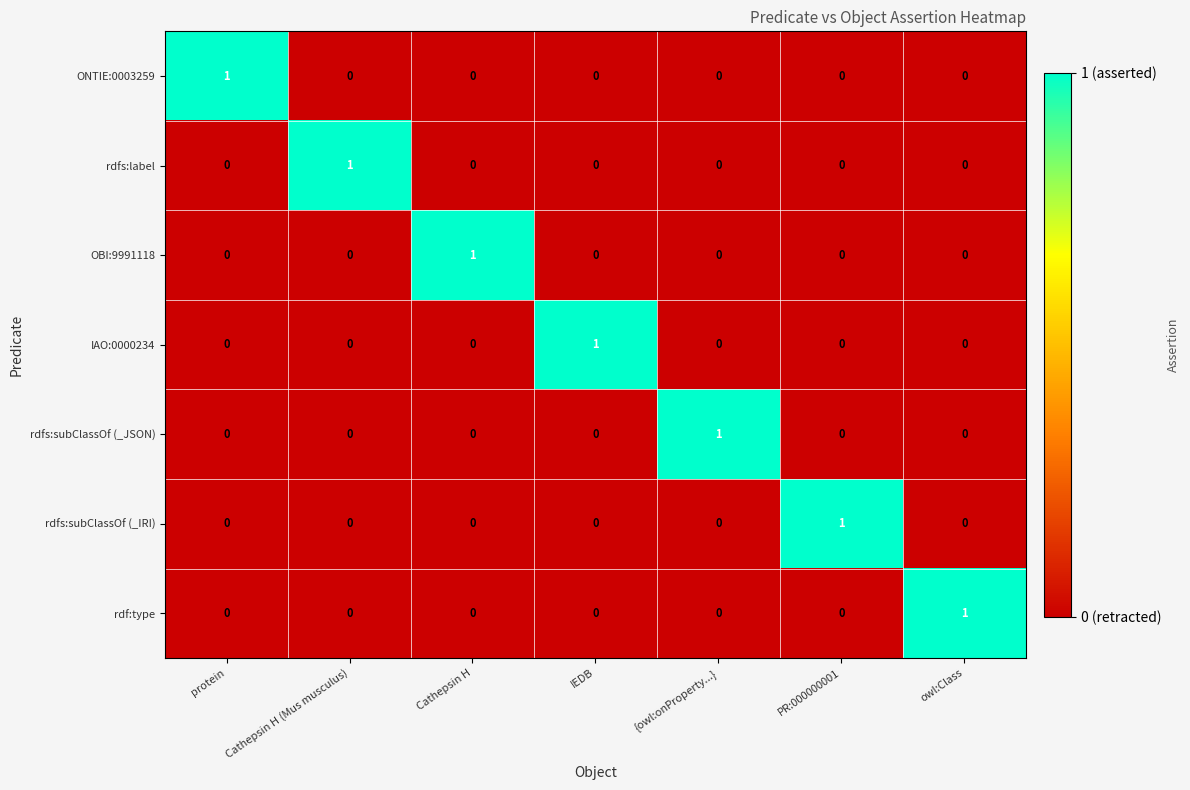

At which label does IAO:0000234 reach its peak?

IEDB